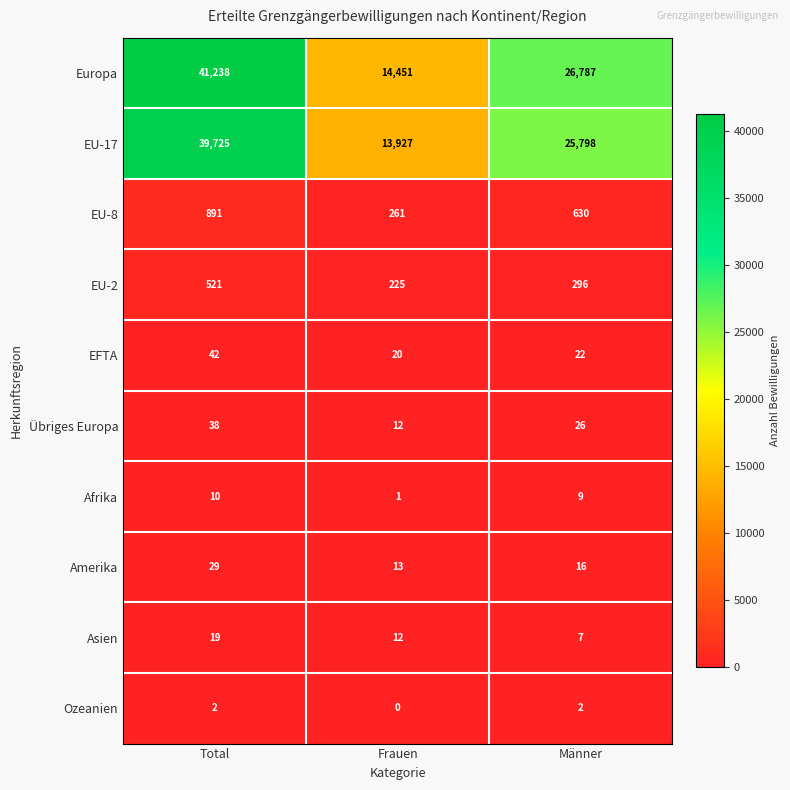

Where does the Afrika series first go above 9?

Total